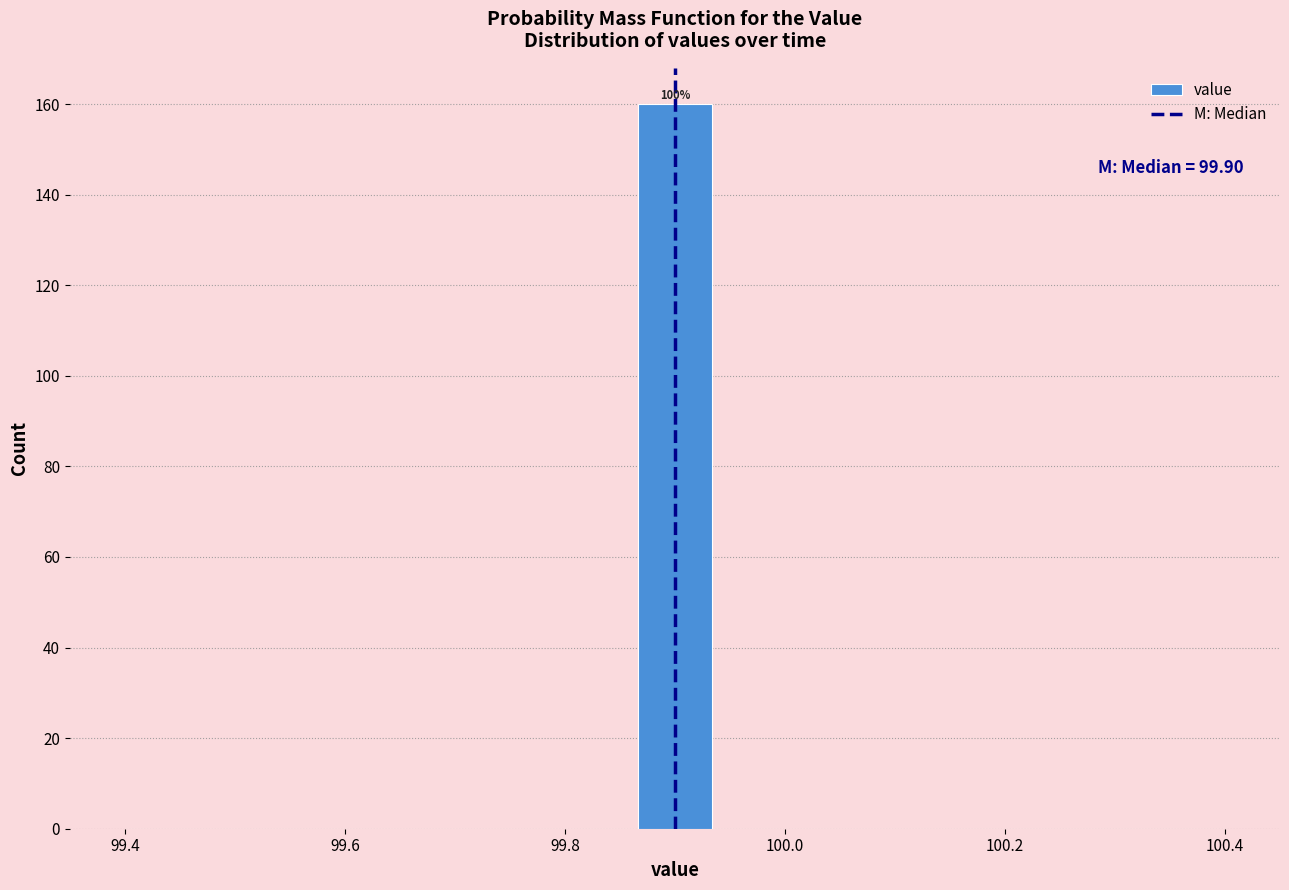

Around what value on the x-axis is the tallest bar? Give the approximate position of its centre, as read against the axis.

99.90